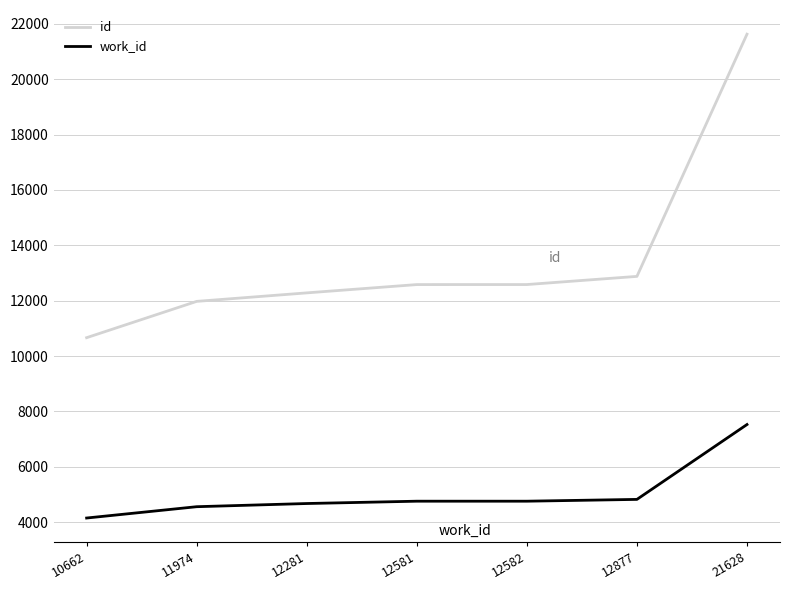

Which category has the highest value in the id series?

21628